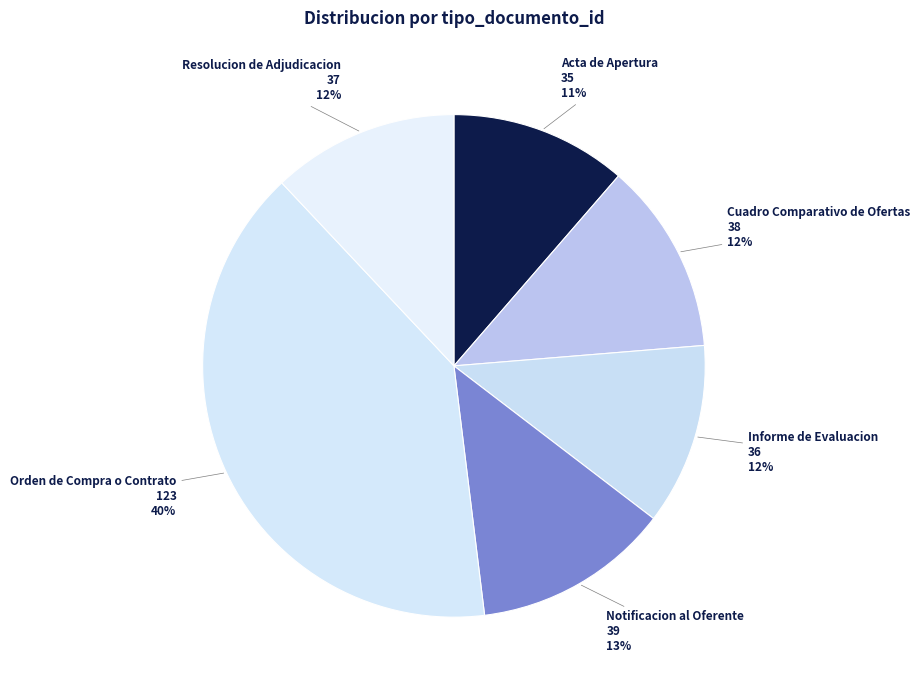

Which category has the biggest portion of the pie?

Orden de Compra o Contrato